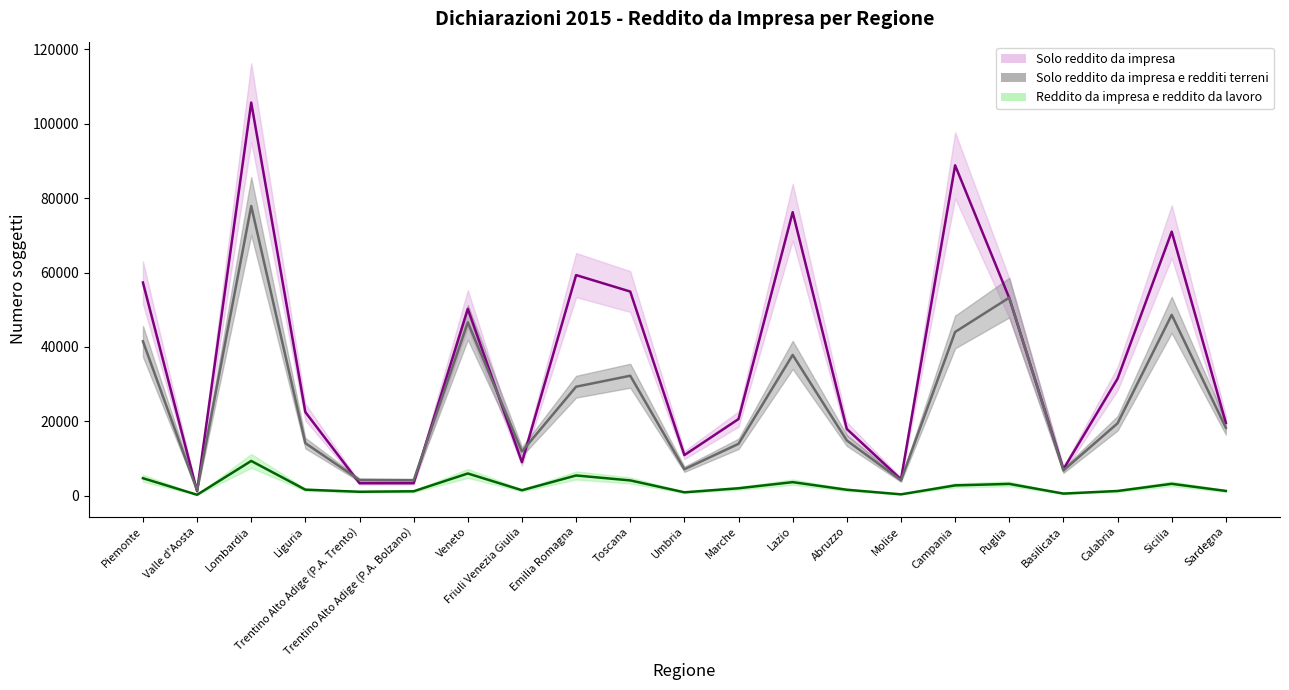

How many data points in Reddito da impresa e reddito da lavoro are above 1603?

10